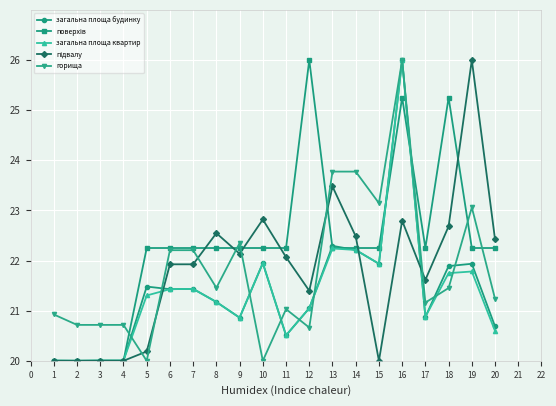

What is the difference between the загальна площа будинку values at 1 and 15?

1.9